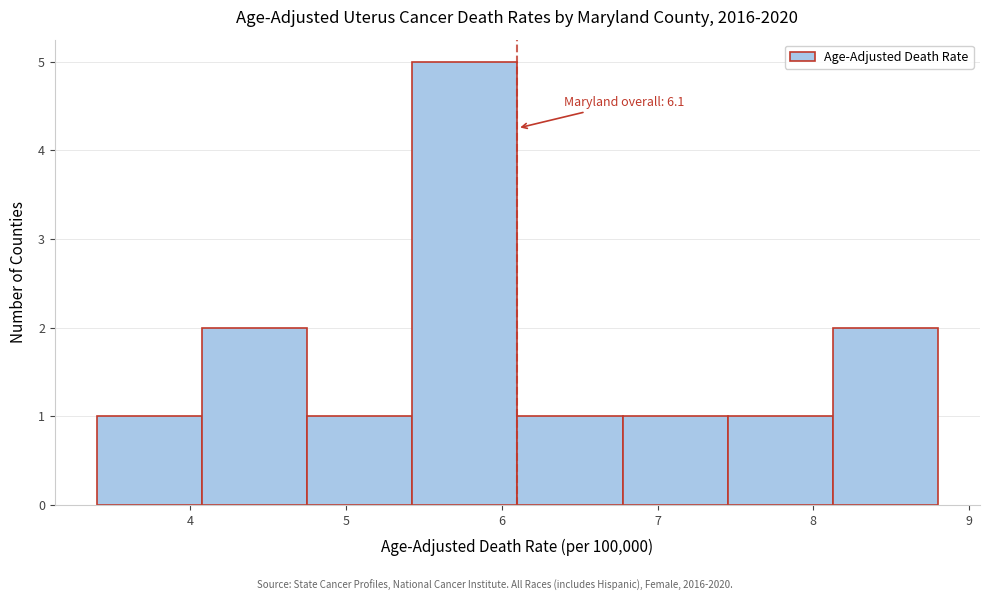

Which range on the x-axis has the tallest bar?

5.4 to 6.1